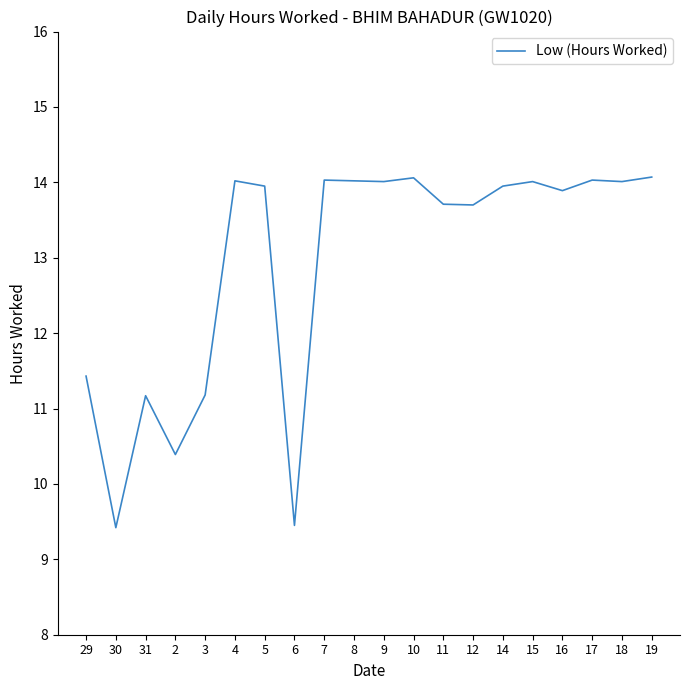

Where is the first local maximum?

31